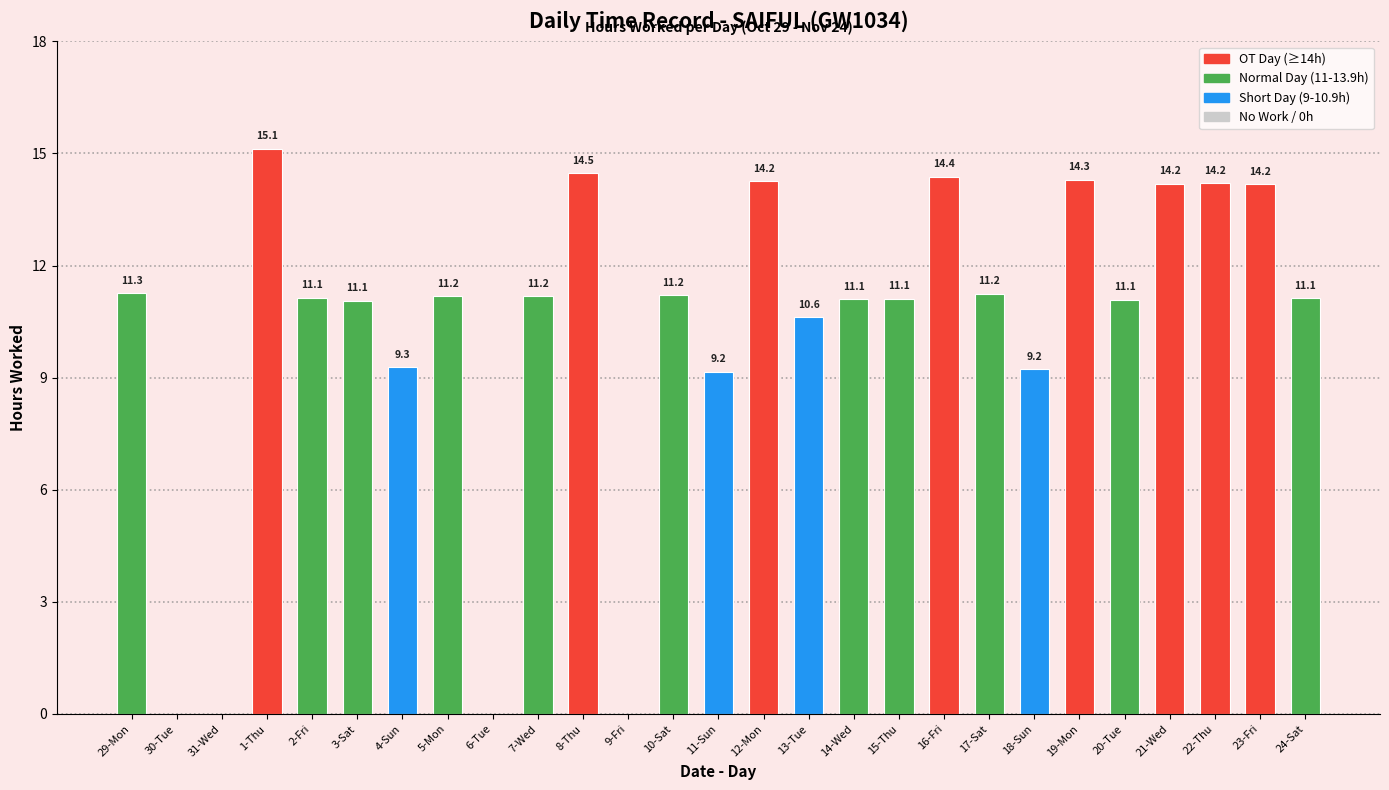

Does the chart contain stacked bars?

No